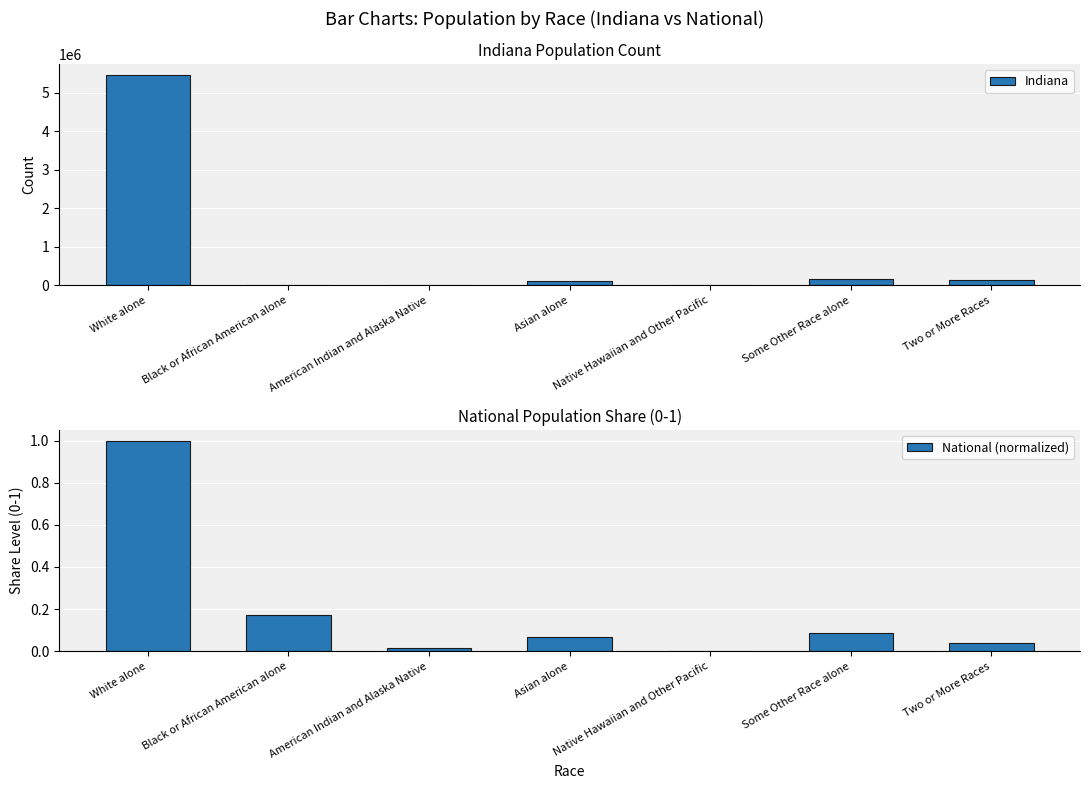

What is the difference between the maximum and second lowest values in the National (normalized) series?

1.0